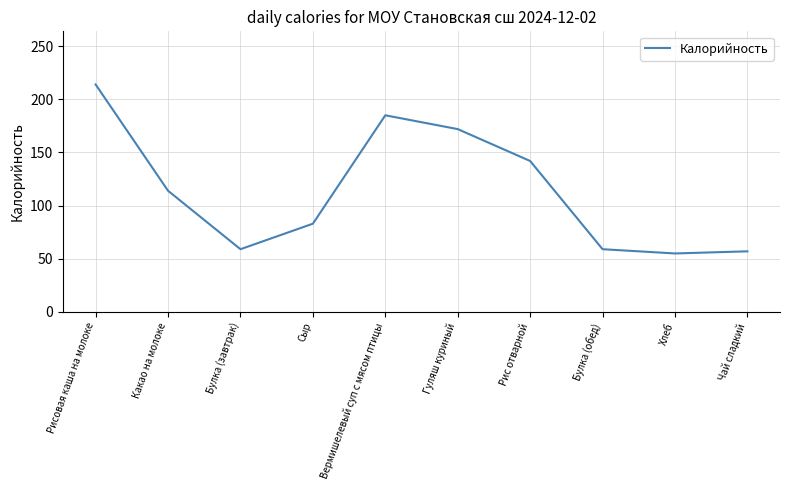

What position from the left is Гуляш куриный?

6